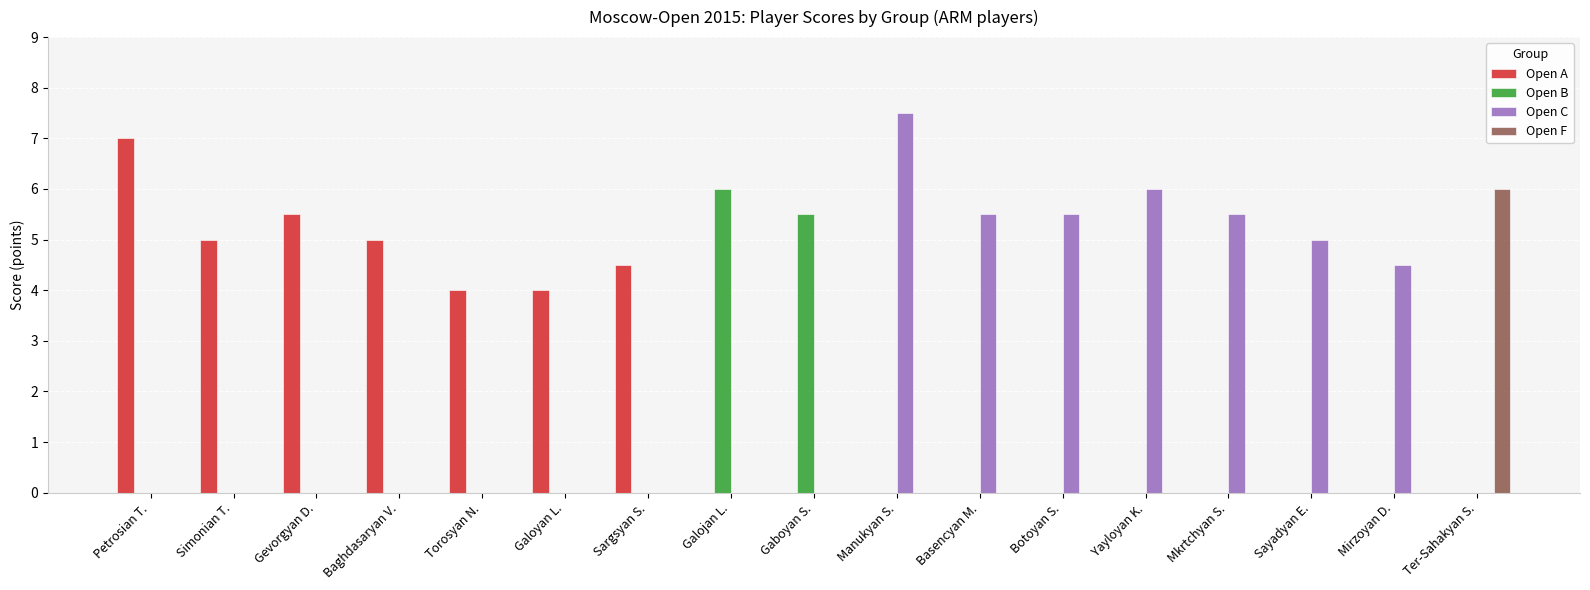

Reading left to right, extract all data points from this chart.

Open A: 7.0	5.0	5.5	5.0	4.0	4.0	4.5	0.0	0.0	0.0	0.0	0.0	0.0	0.0	0.0	0.0	0.0
Open B: 0.0	0.0	0.0	0.0	0.0	0.0	0.0	6.0	5.5	0.0	0.0	0.0	0.0	0.0	0.0	0.0	0.0
Open C: 0.0	0.0	0.0	0.0	0.0	0.0	0.0	0.0	0.0	7.5	5.5	5.5	6.0	5.5	5.0	4.5	0.0
Open F: 0.0	0.0	0.0	0.0	0.0	0.0	0.0	0.0	0.0	0.0	0.0	0.0	0.0	0.0	0.0	0.0	6.0